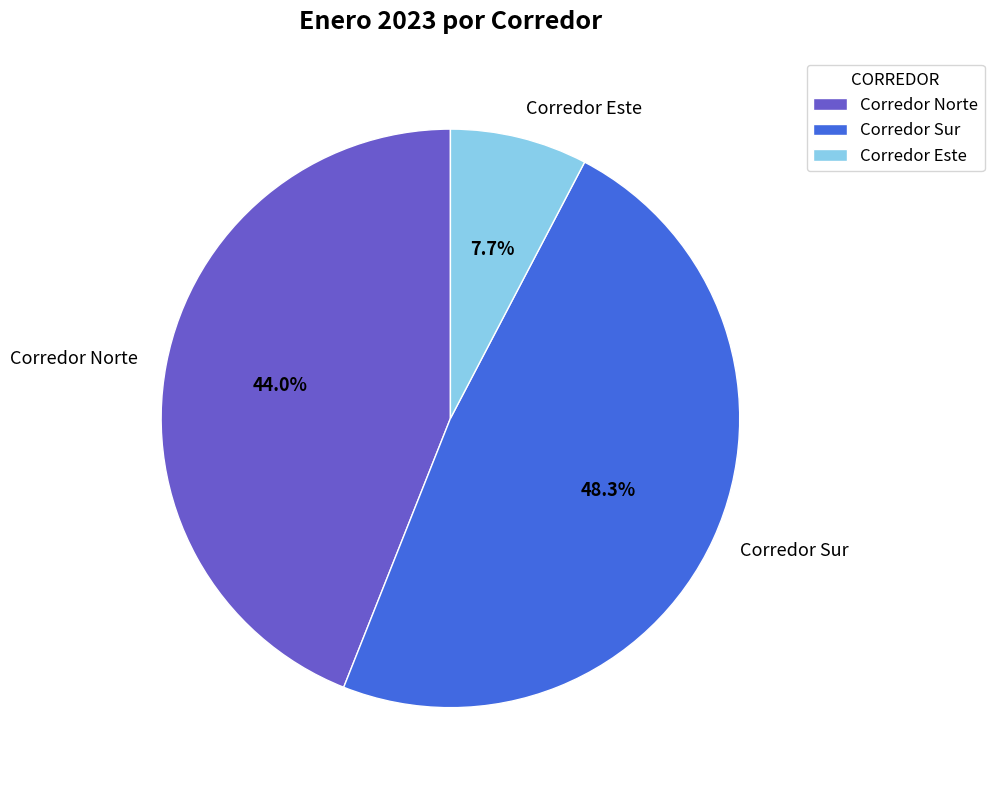

To the nearest percent, what percentage of the pie is Corredor Este?

8%